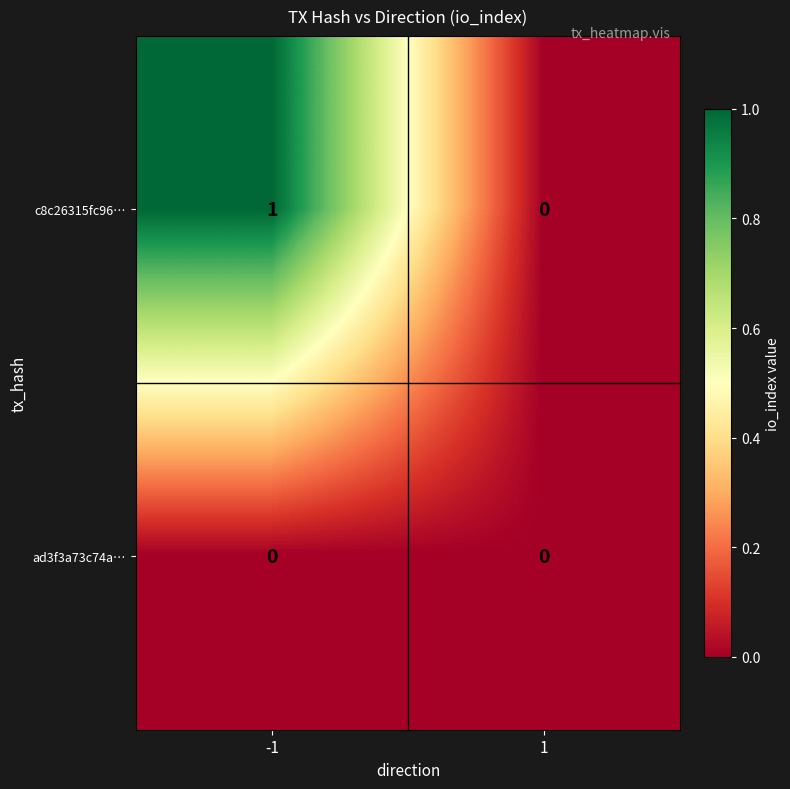

Reading left to right, list all the values displayed in this chart.

c8c26315fc96…: -1=1	1=0
ad3f3a73c74a…: -1=0	1=0